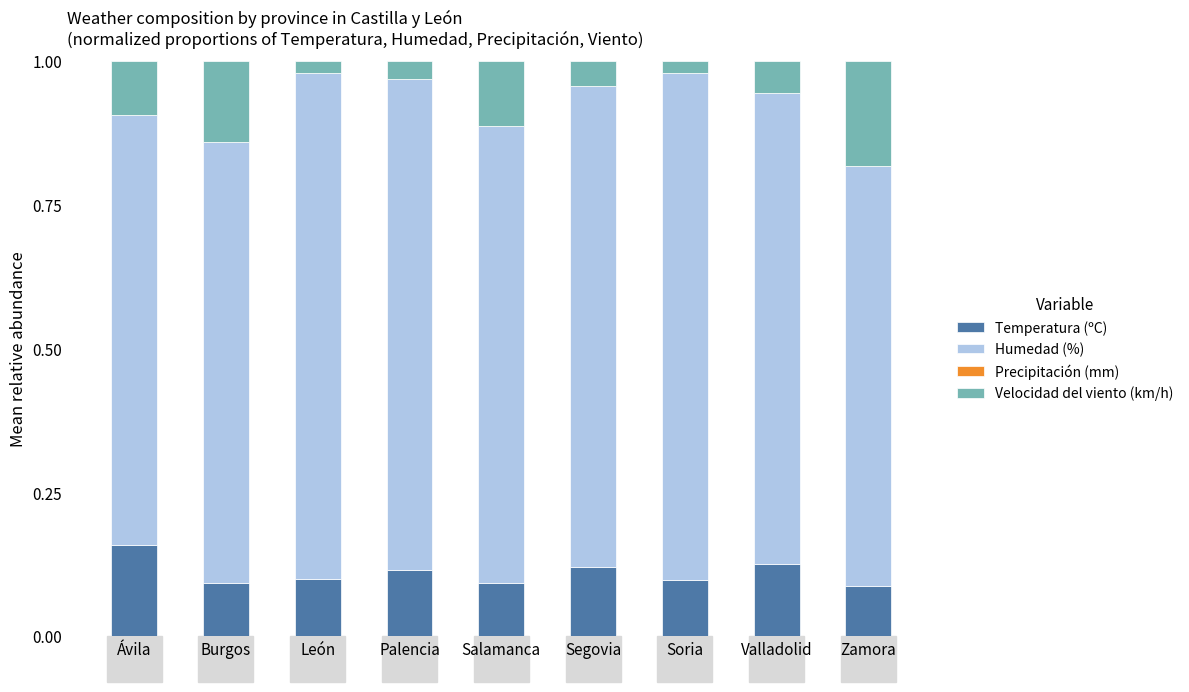

What is the sum of all Temperatura (ºC) values?

1.0